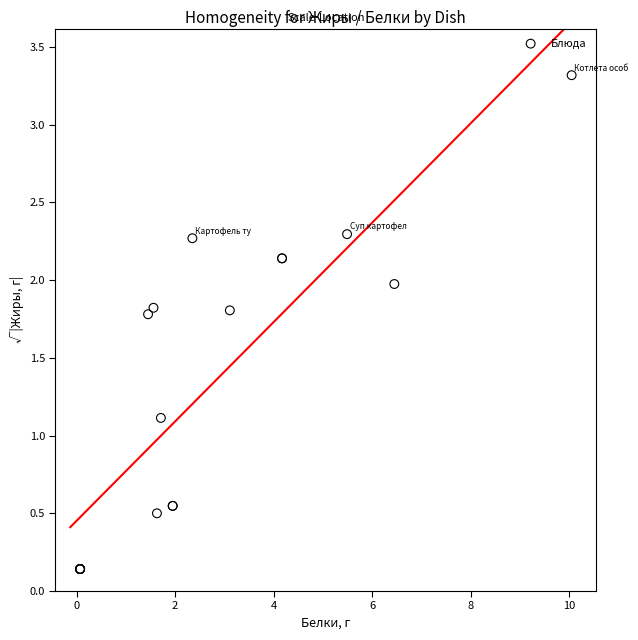

What Y value in the scatter plot is closest to 1?

1.1